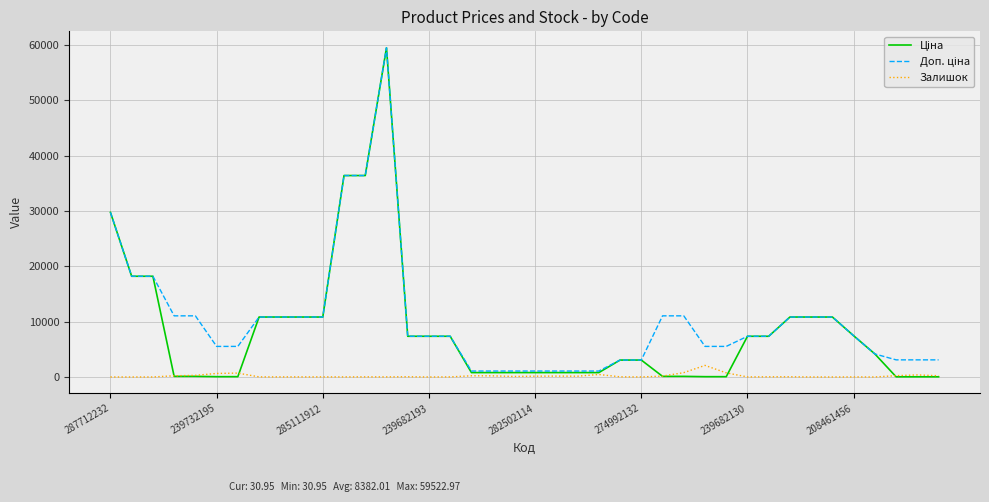

What is the highest value of the Залишок series?

2093.0